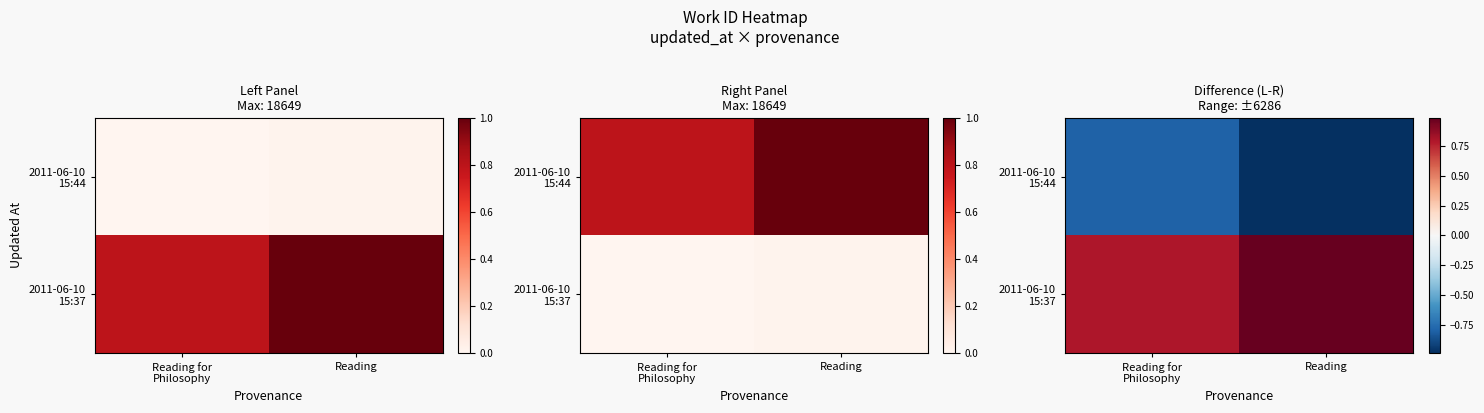

Where is 2011-06-10 15:37 nearest to the value 0?

Reading for Philosophy